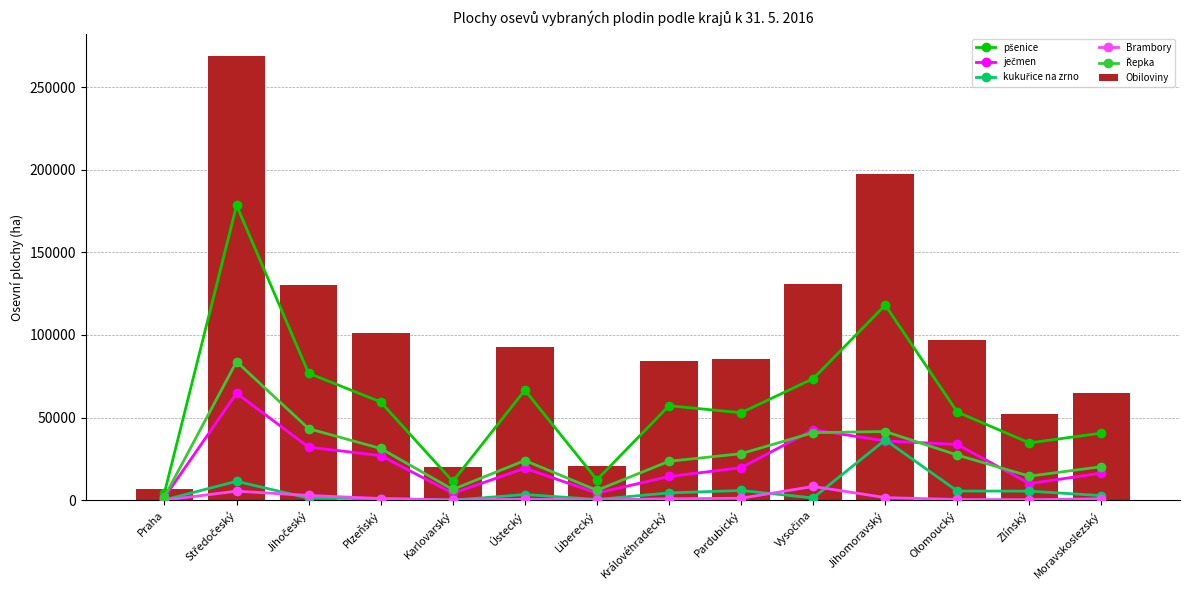

What is the difference between the maximum and minimum values in the Obiloviny series?

262310.7